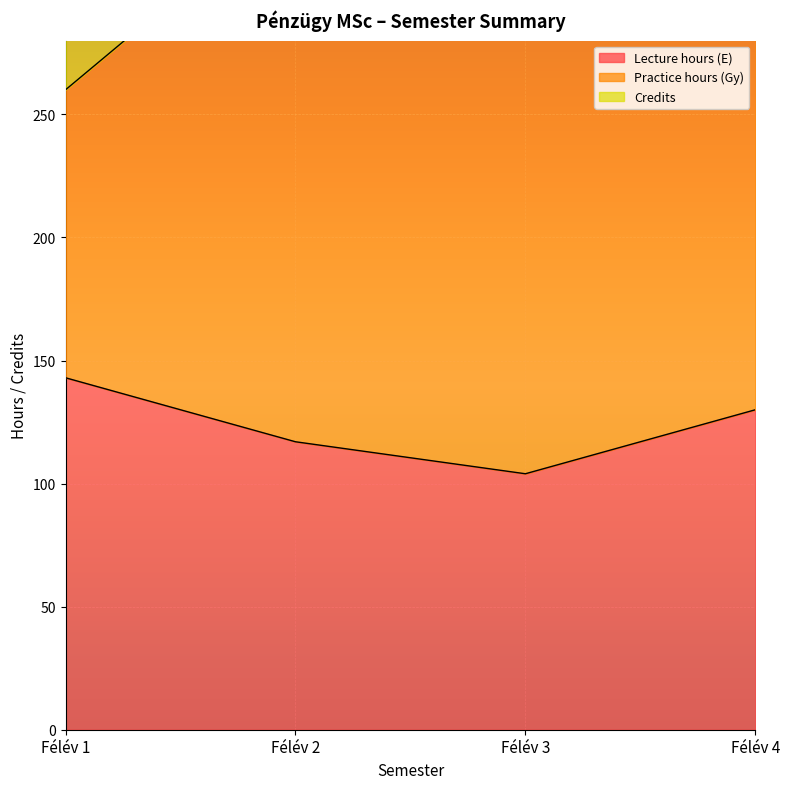

At which label does Credits first exceed 357?

Félév 2